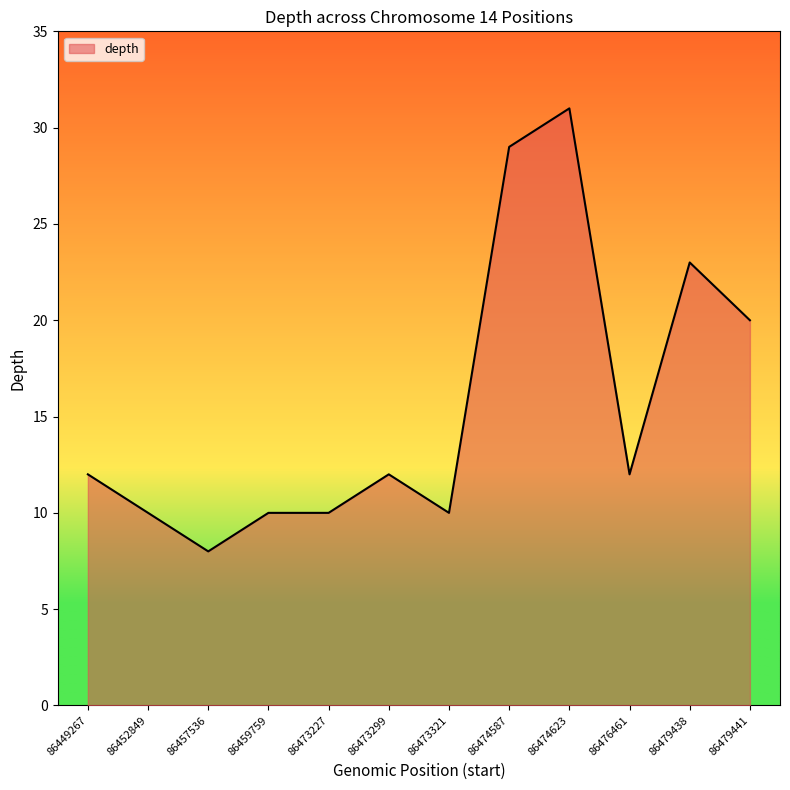

Which category has the lowest value across all series?

86457536